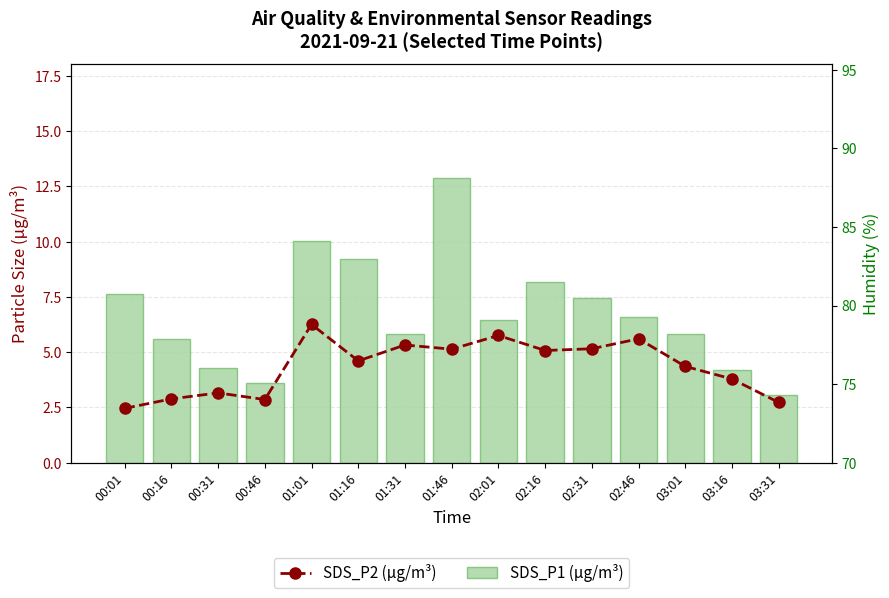

What is the minimum value shown in the chart?

2.5